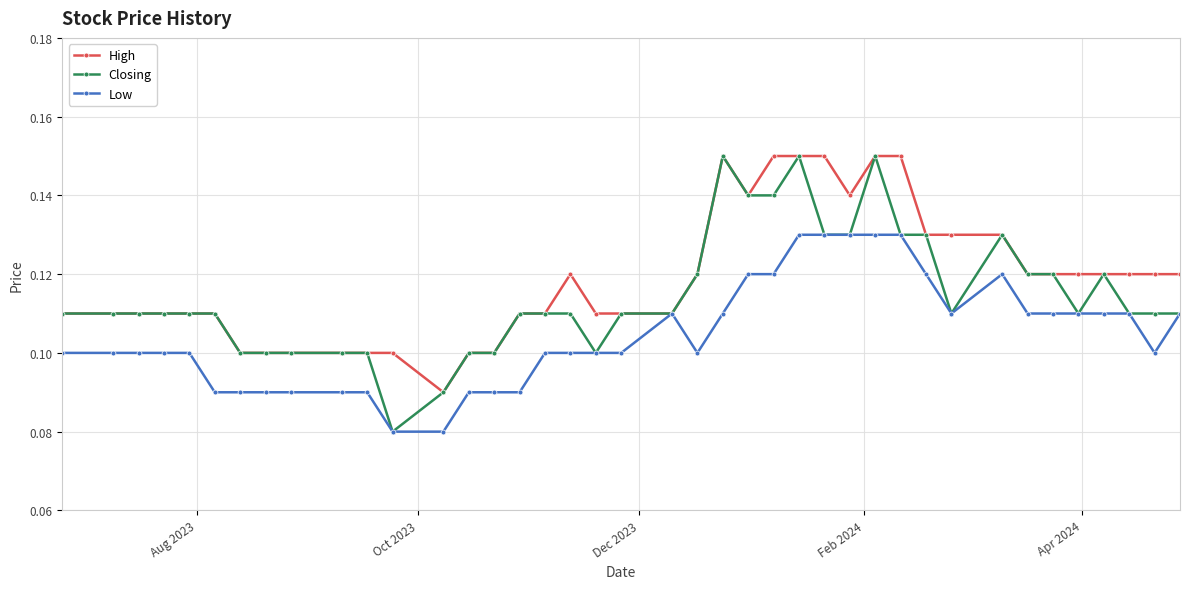

True or false: Closing has more than 1 points higher than both neighbors.

True